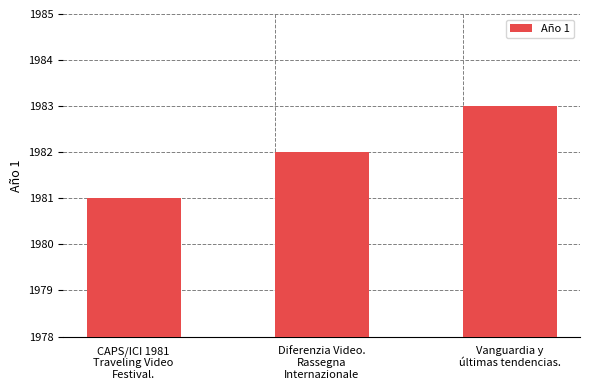

What is the label of the 3rd bar from the left?

Vanguardia y
últimas tendencias.